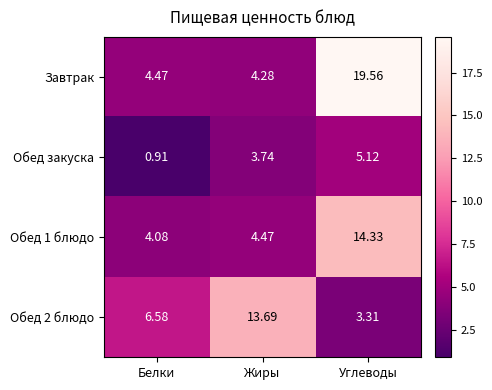

Rank the series at Белки from highest to lowest value.

Обед 2 блюдо, Завтрак, Обед 1 блюдо, Обед закуска